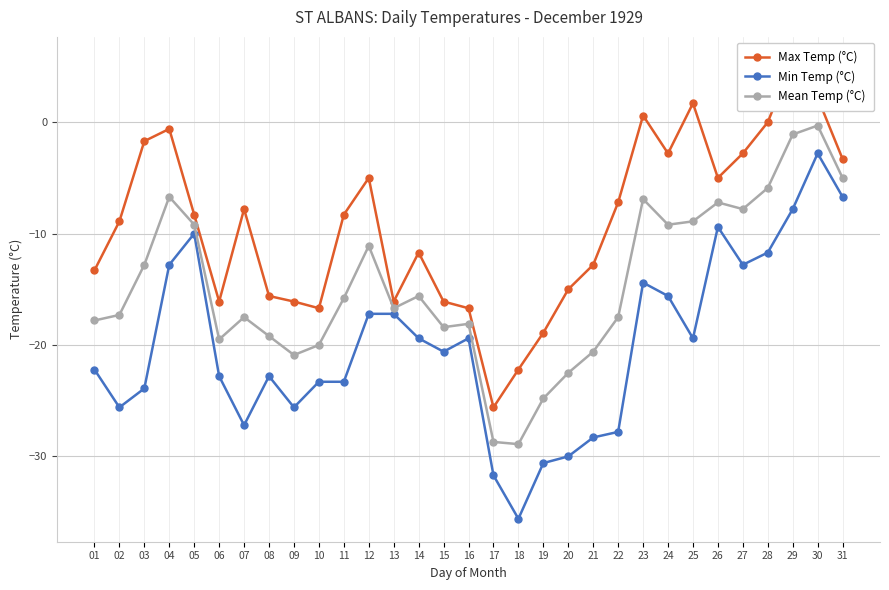

True or false: Mean Temp (°C) and Min Temp (°C) intersect in this chart.

False